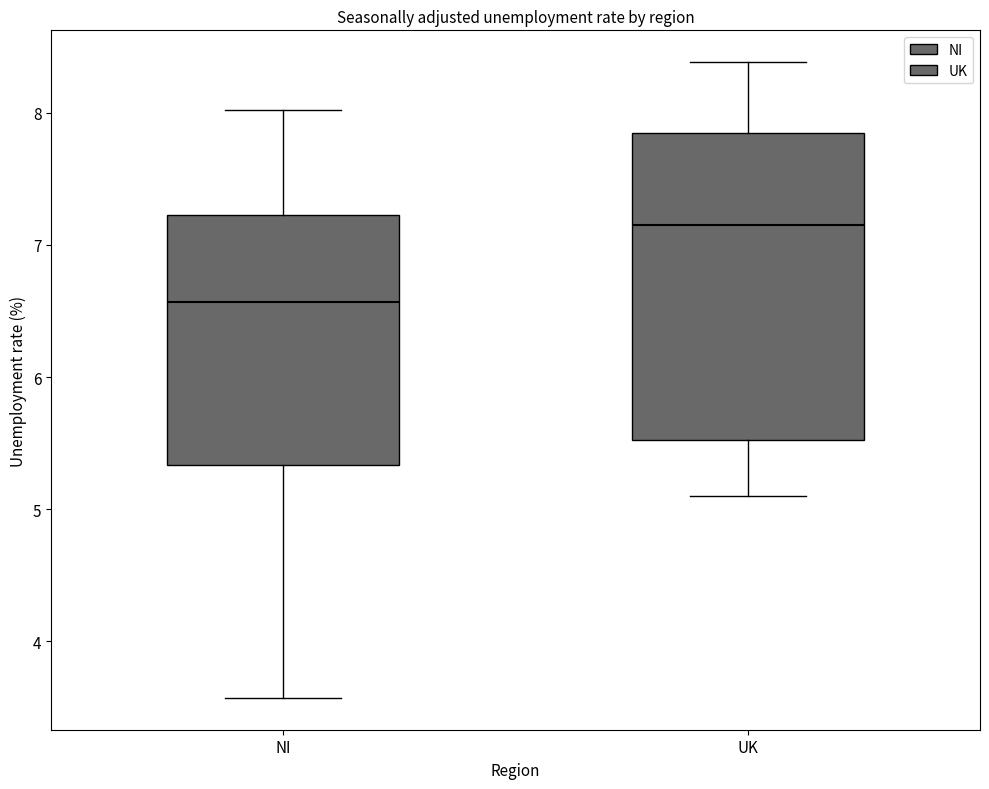

Reading left to right, transcribe this box plot: for each box, give where its median line is, the range the box spans, and where its two whiskers end, as read against the y-axis. The values are not printed on the chart, so give them approximately, as read against the axis.

NI: median 6.6, box 5.3 to 7.2, whiskers 3.6 to 8.0
UK: median 7.1, box 5.5 to 7.8, whiskers 5.1 to 8.4